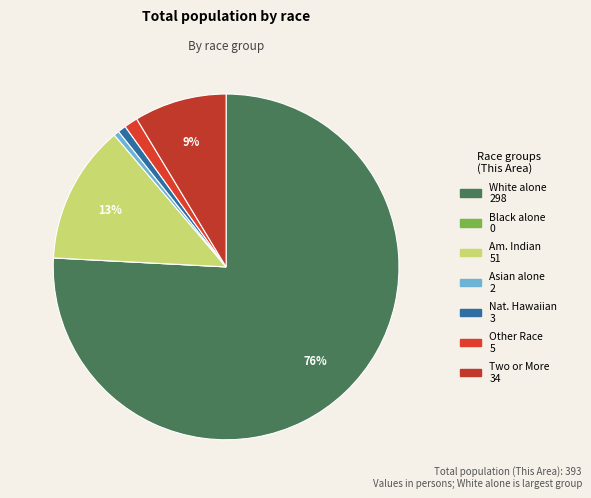

To the nearest percent, what is the average slice percentage?

14%